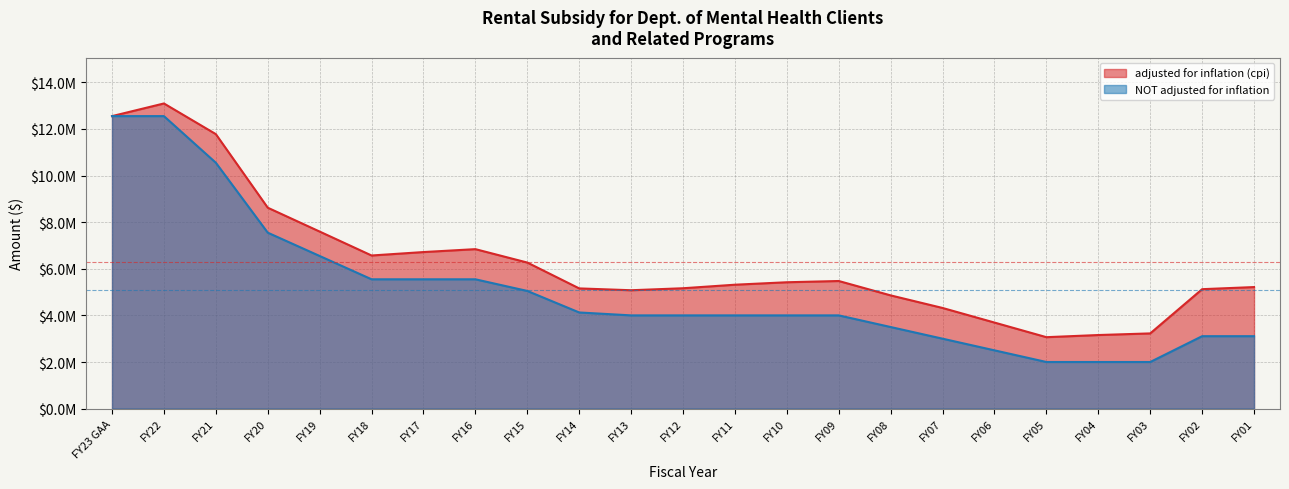

At FY17, list the series in order from largest to smallest.

adjusted for inflation (cpi), NOT adjusted for inflation